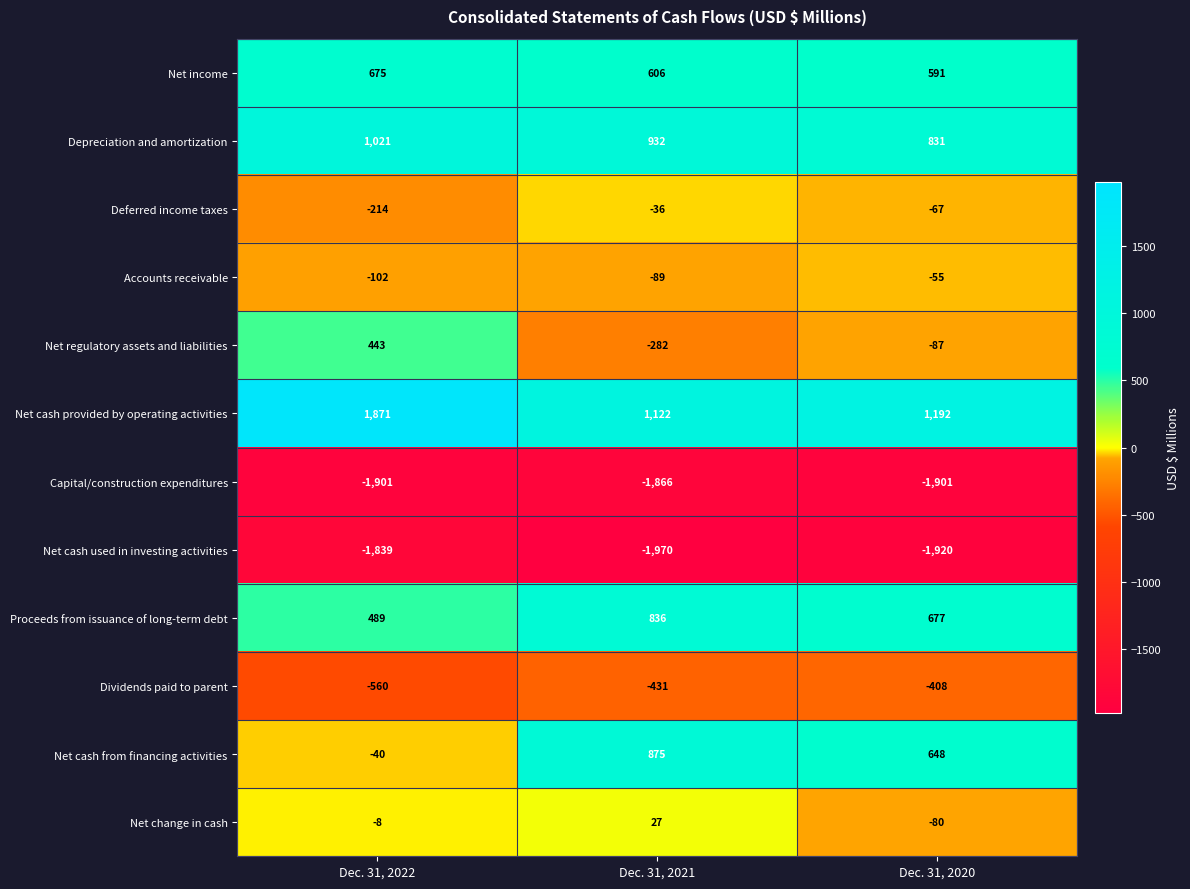

Where does the Net cash provided by operating activities series first go above 1192?

Dec. 31, 2022